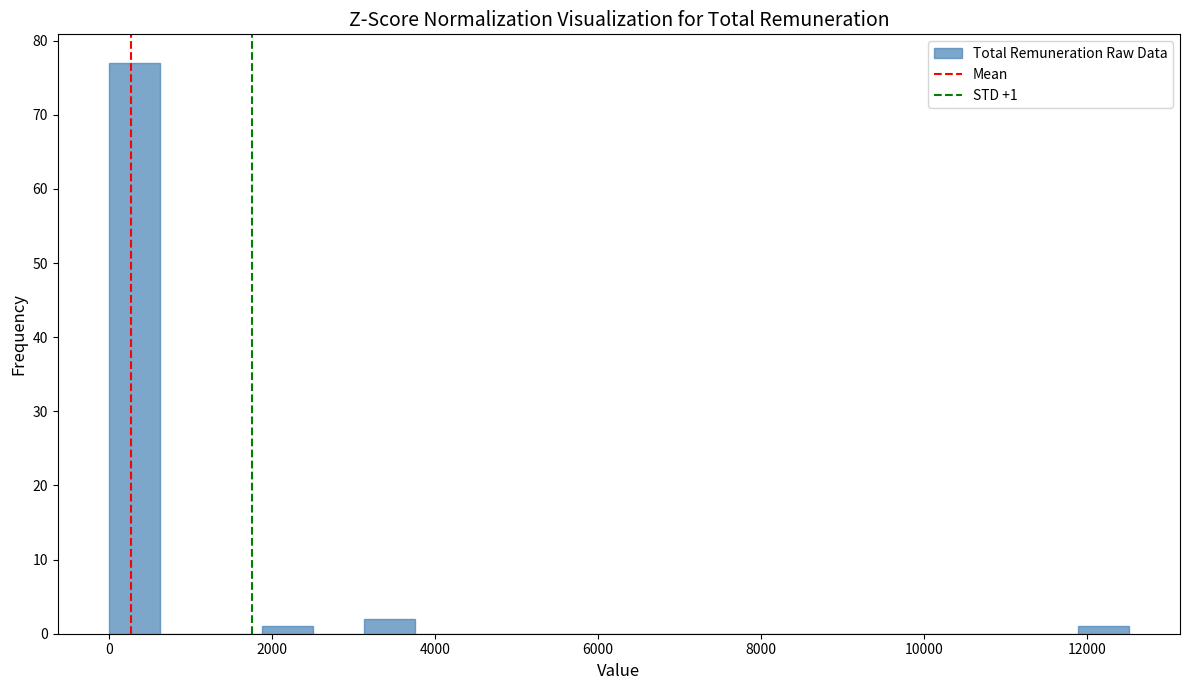

Read against the x-axis, roughly where is the centre of the tallest bar?

400